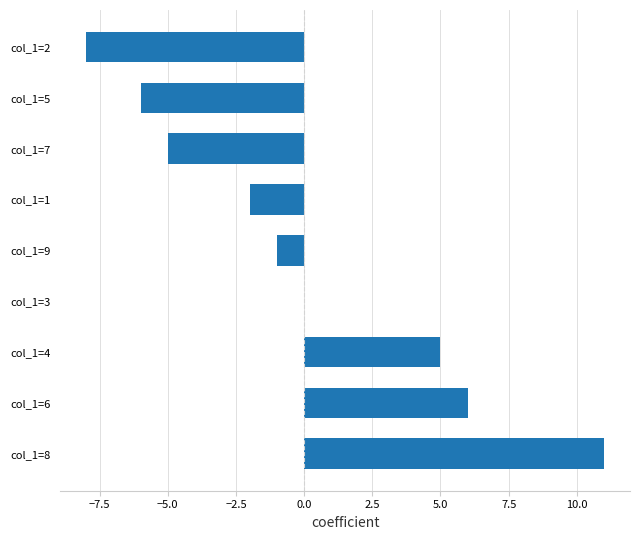

What is the sum of the values at col_1=2 and col_1=9?

-9